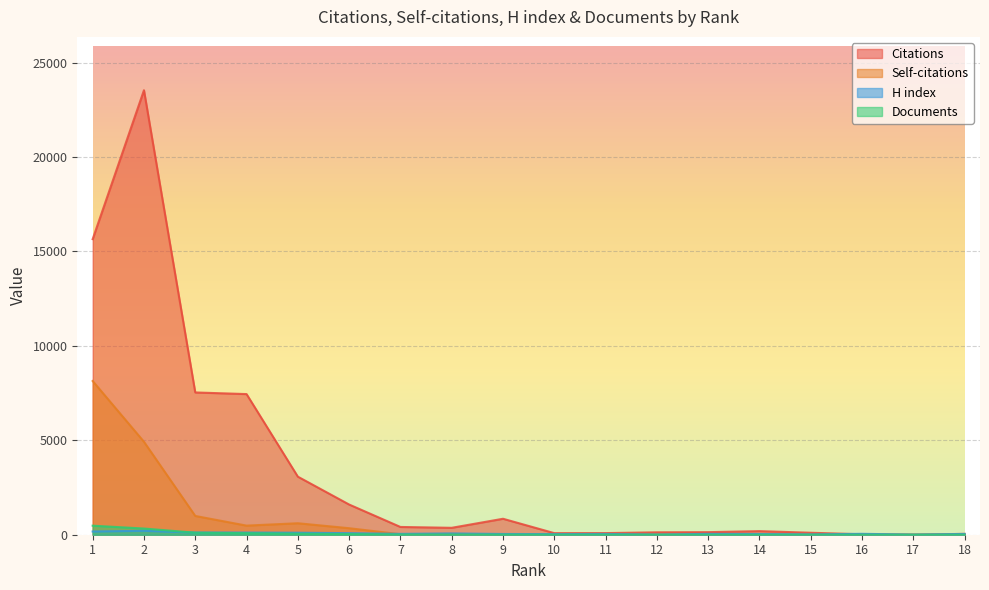

How many data points in H index are above 45?

8